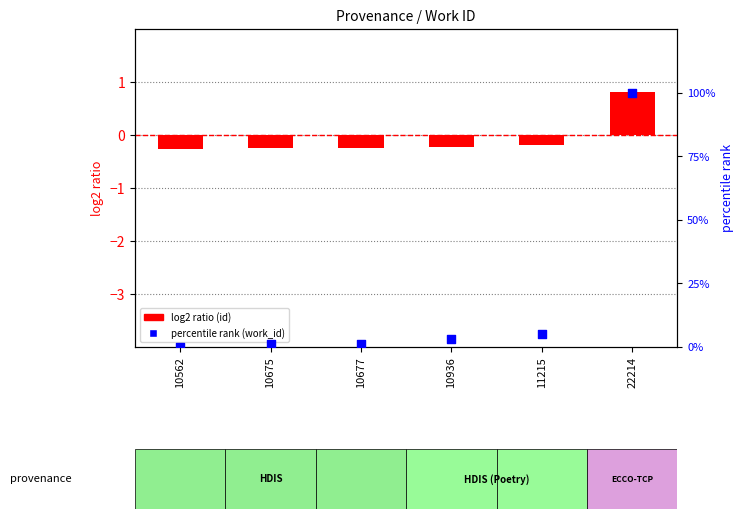

Which series has the largest total across all categories?

percentile rank within the sample